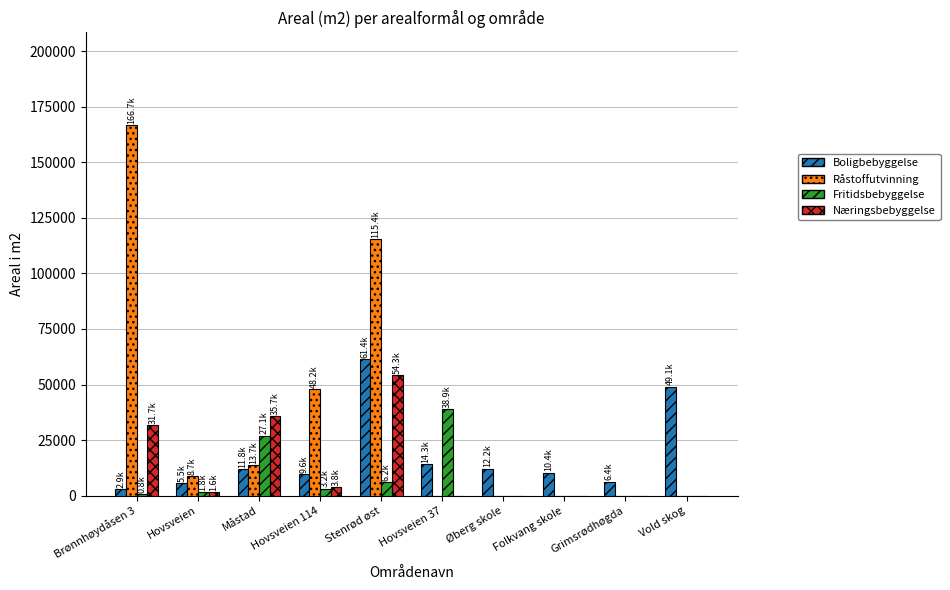

What is the average value of the Råstoffutvinning series?

35267.8